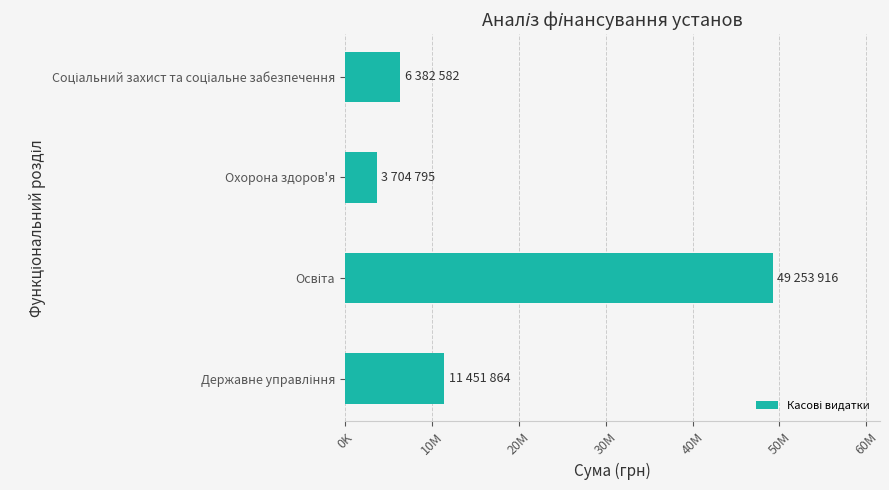

Does the chart contain stacked bars?

No